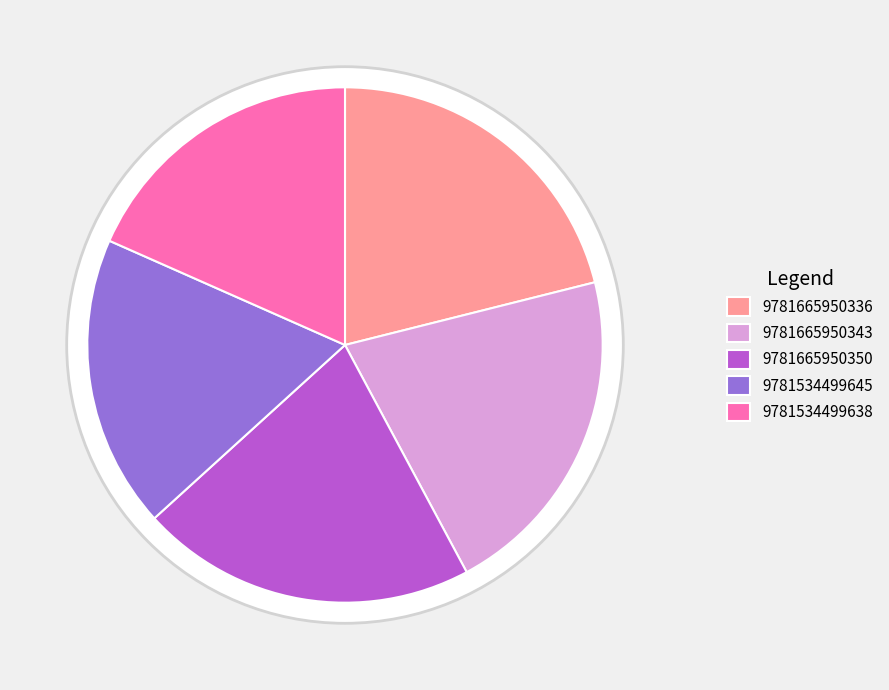

What percentage is the 9781665950350 slice, to the nearest percent?

21%